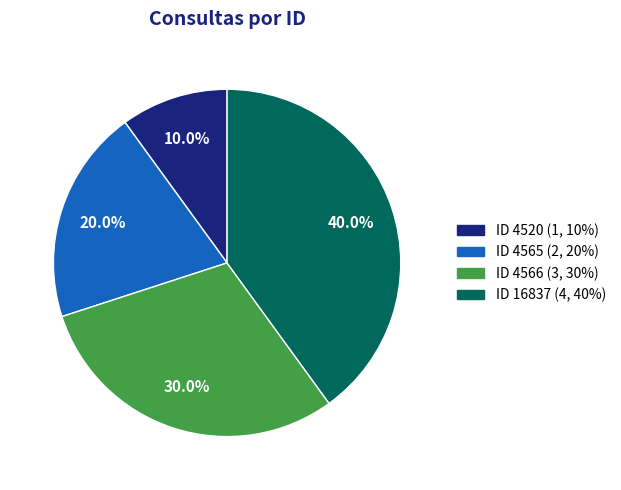

To the nearest percent, what is the difference between the largest and smallest slice percentages?

30%